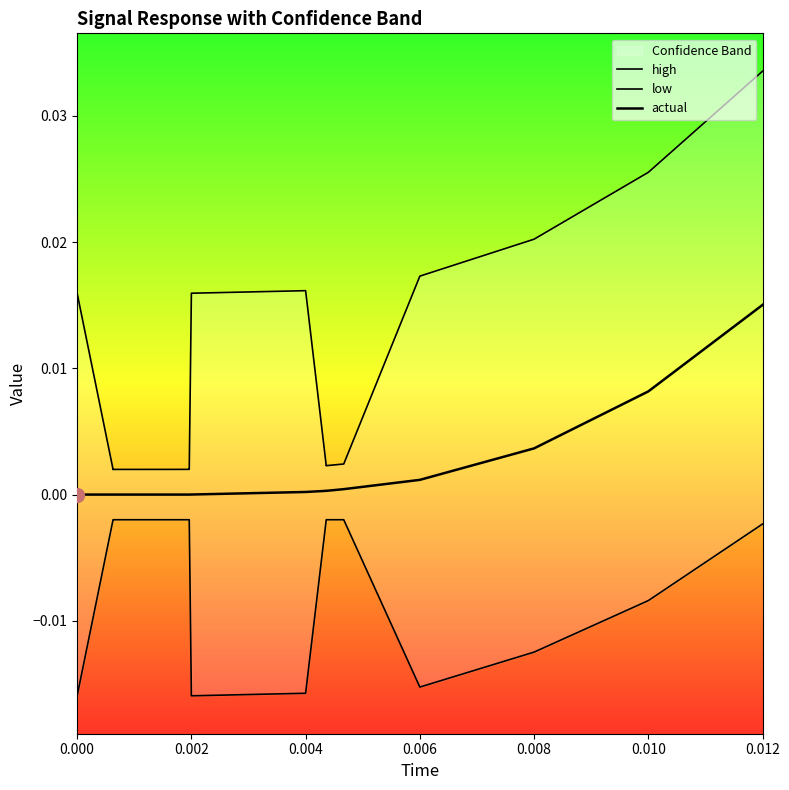

How many positive values does the actual series have?

9